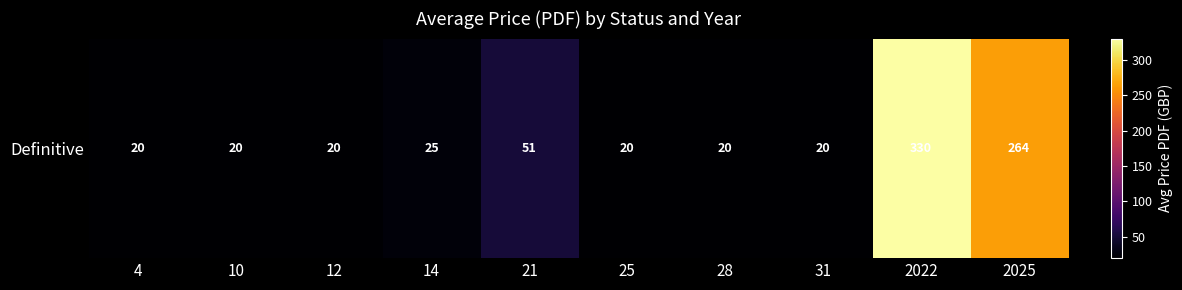

What is the change in value from 4 to 21?

+31.0